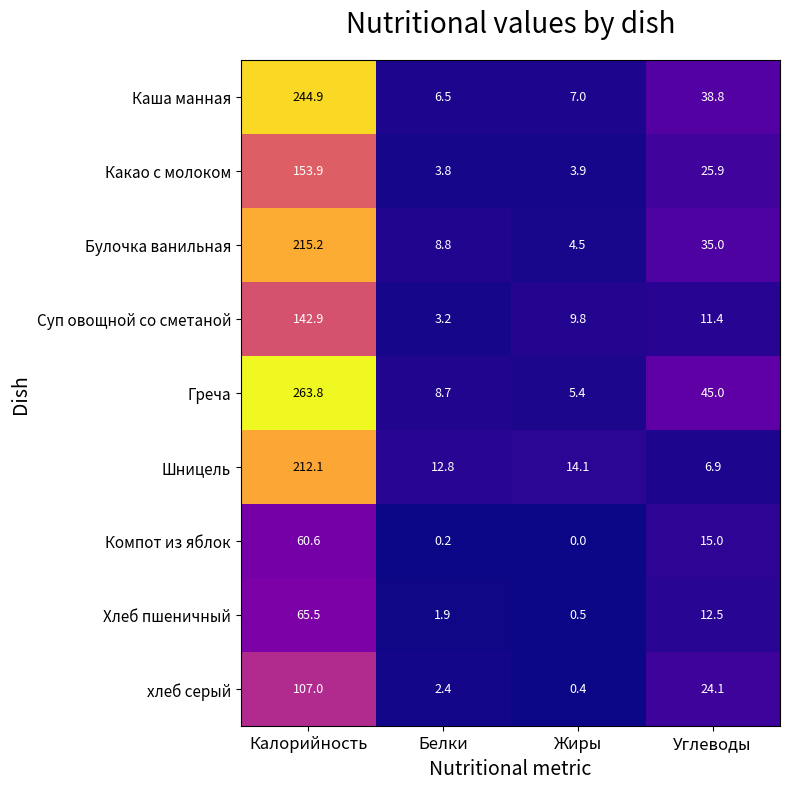

List the series in order of their peak value, highest first.

Греча, Каша манная, Булочка ванильная, Шницель, Какао с молоком, Суп овощной со сметаной, хлеб серый, Хлеб пшеничный, Компот из яблок